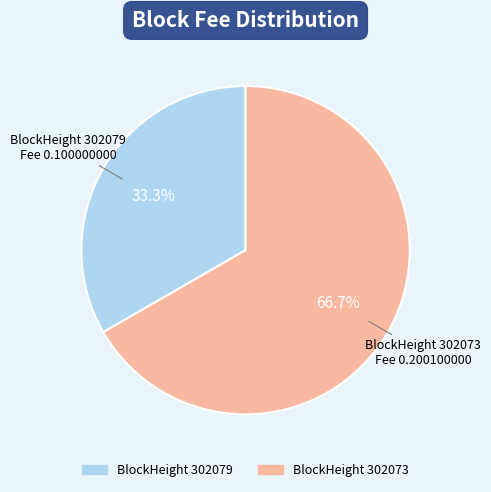

Is there a majority slice in this chart?

Yes